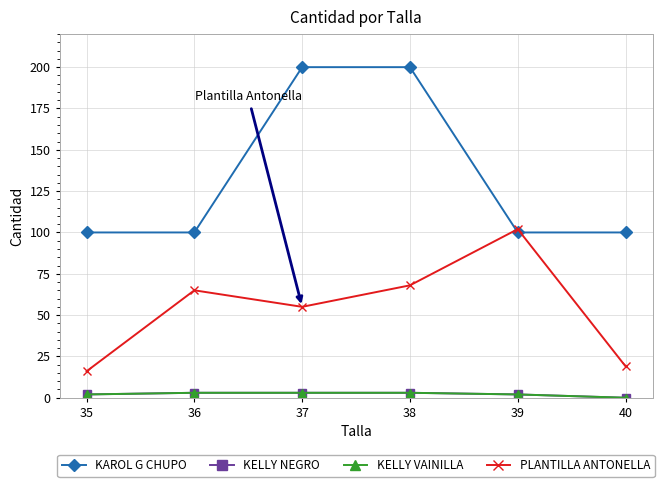

Reading right to left, extract all data points from this chart.

KAROL G CHUPO: 40=100	39=100	38=200	37=200	36=100	35=100
KELLY NEGRO: 40=0	39=2	38=3	37=3	36=3	35=2
KELLY VAINILLA: 40=0	39=2	38=3	37=3	36=3	35=2
PLANTILLA ANTONELLA: 40=19	39=102	38=68	37=55	36=65	35=16